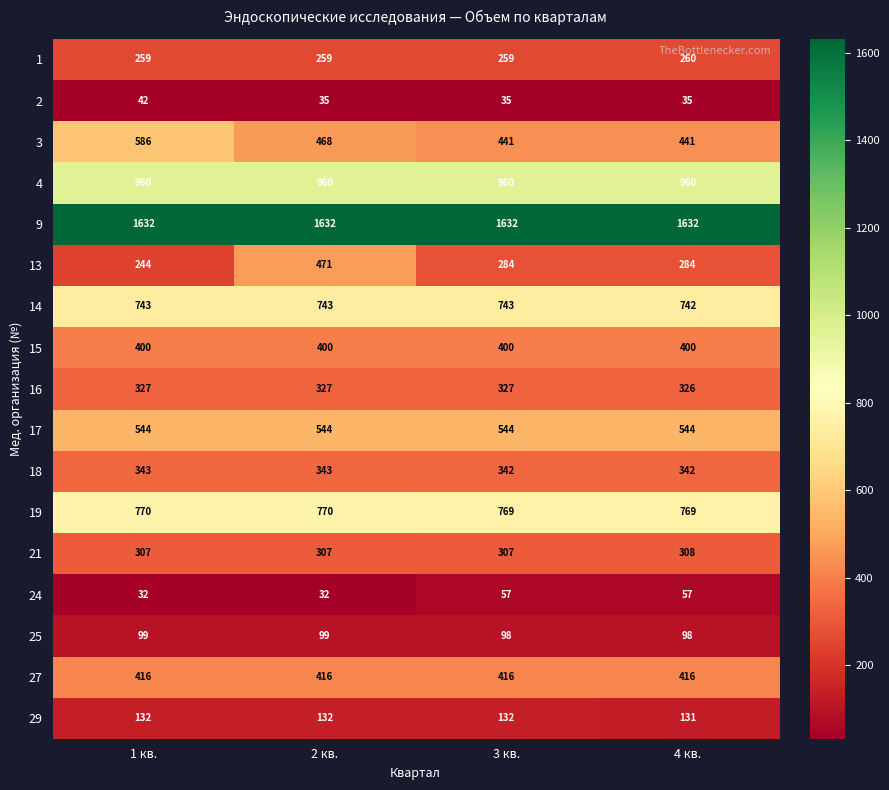

What is the spread (max minus min) of values at 4 кв.?

1597